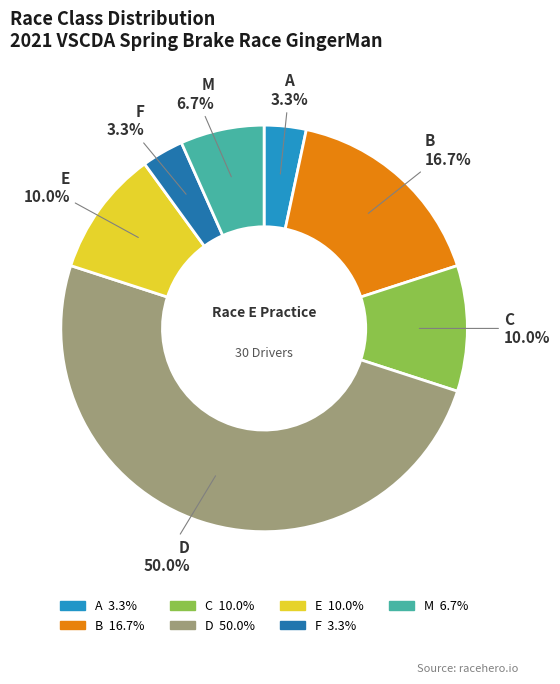

Which category has the biggest portion of the pie?

D